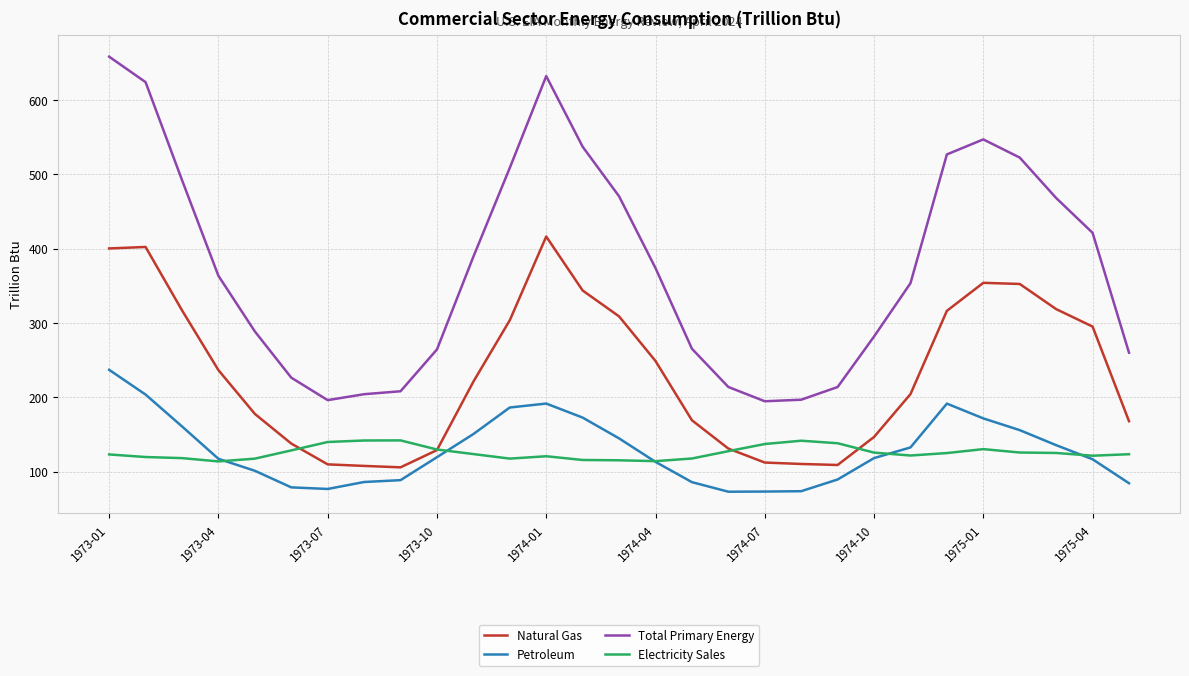

True or false: Total Primary Energy and Natural Gas intersect in this chart.

False